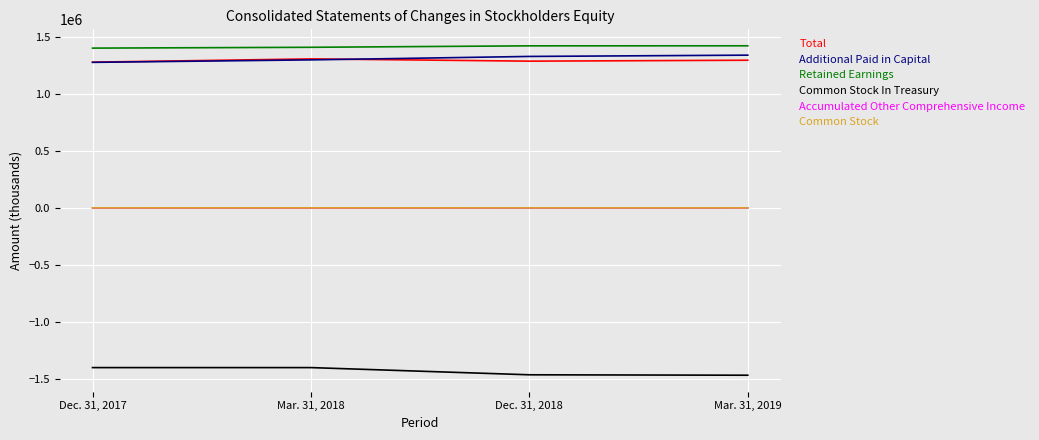

True or false: Common Stock and Additional Paid in Capital intersect in this chart.

False